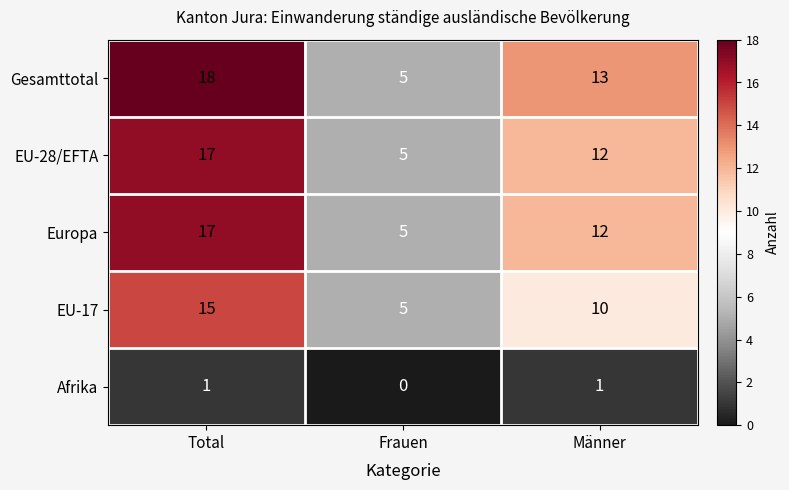

How many Gesamttotal values are between 5 and 18?

3